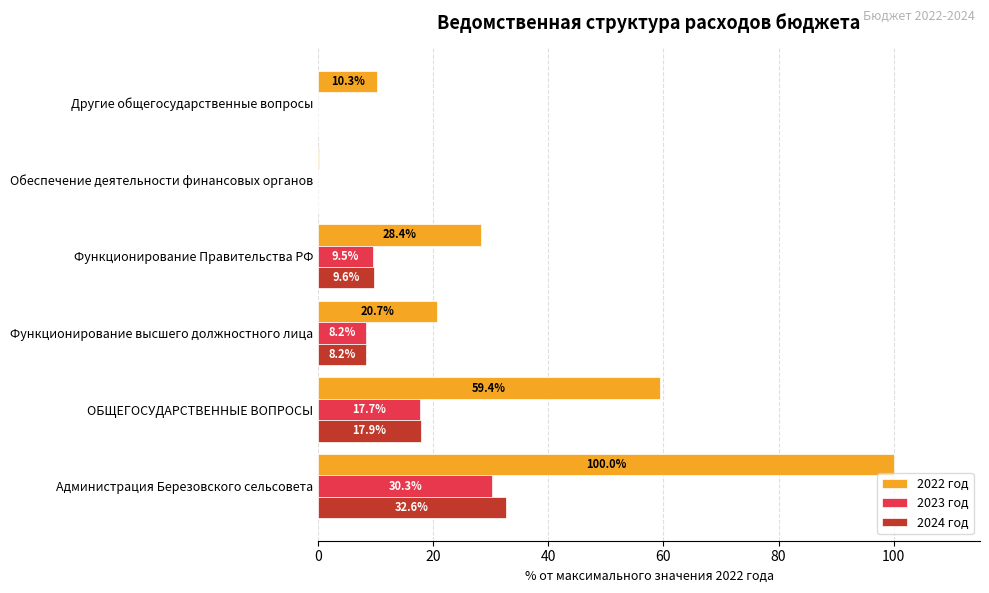

At which label is 2022 год closest to 50?

ОБЩЕГОСУДАРСТВЕННЫЕ ВОПРОСЫ